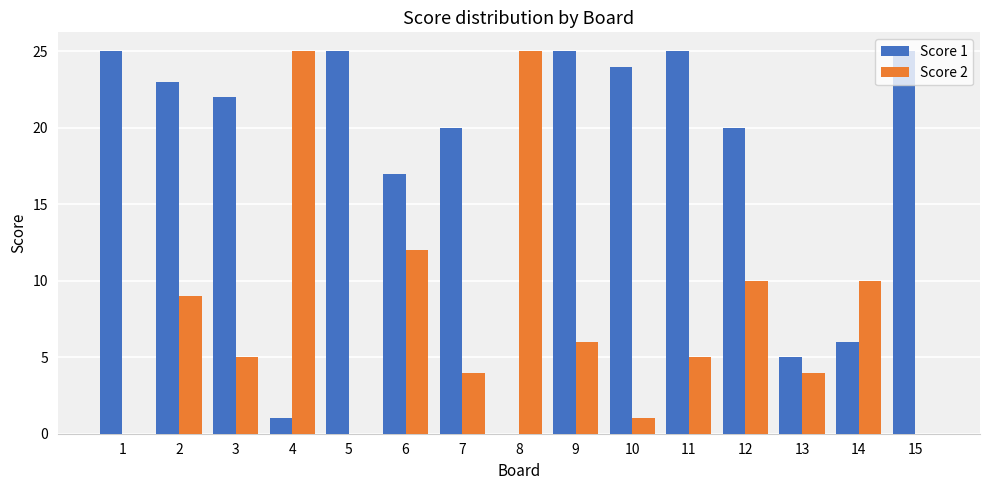

Is the value of Score 2 at 11 greater than the value of Score 1 at 11?

No